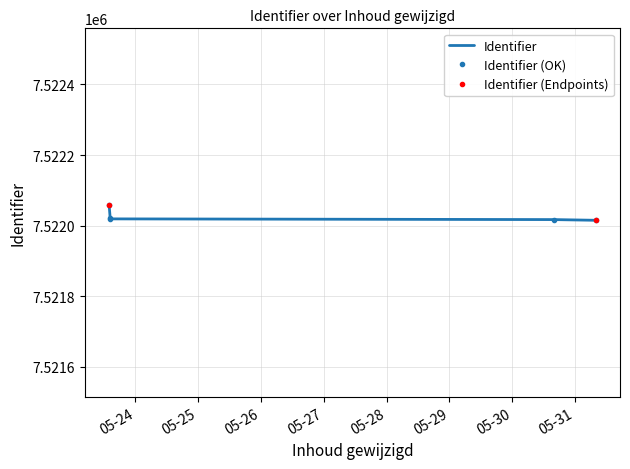

Between 2023-05-30 15:48:47 and 2023-05-23 14:25:25, which is larger?

2023-05-23 14:25:25